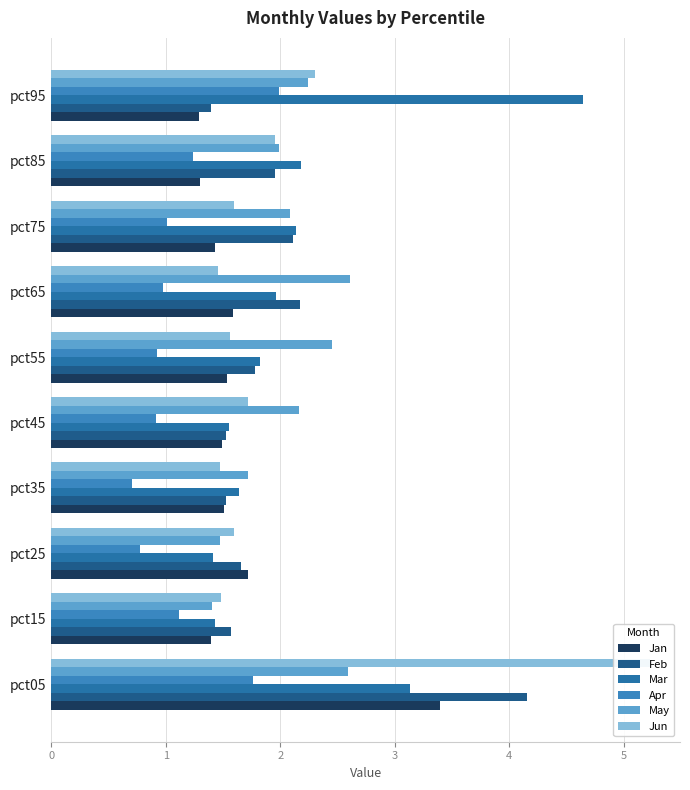

At pct15, list the series in order from largest to smallest.

Feb, Jun, Mar, May, Jan, Apr